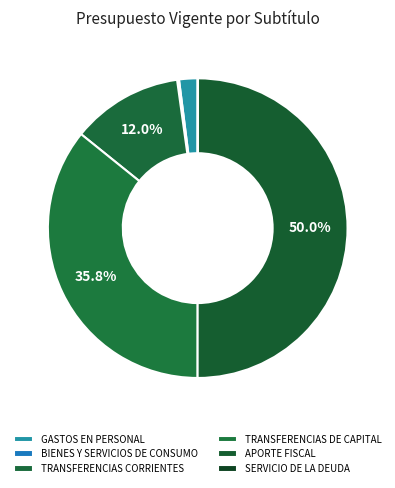

What percentage do BIENES Y SERVICIOS DE CONSUMO and GASTOS EN PERSONAL together represent?

2.2%